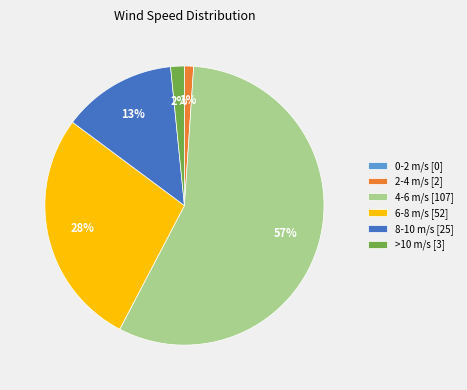

Combined, do 2-4 m/s [2] and 8-10 m/s [25] account for over 50%?

No